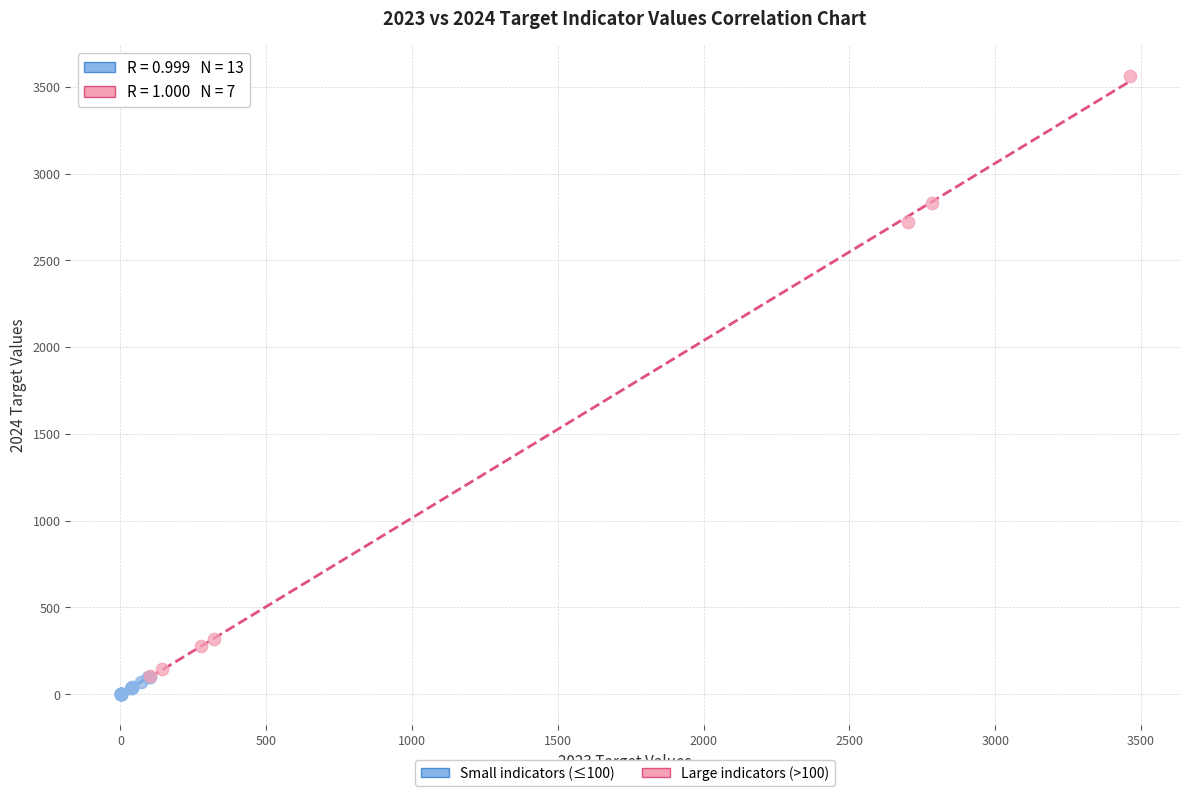

Which series has the widest spread of Y values?

Large indicators (>100)